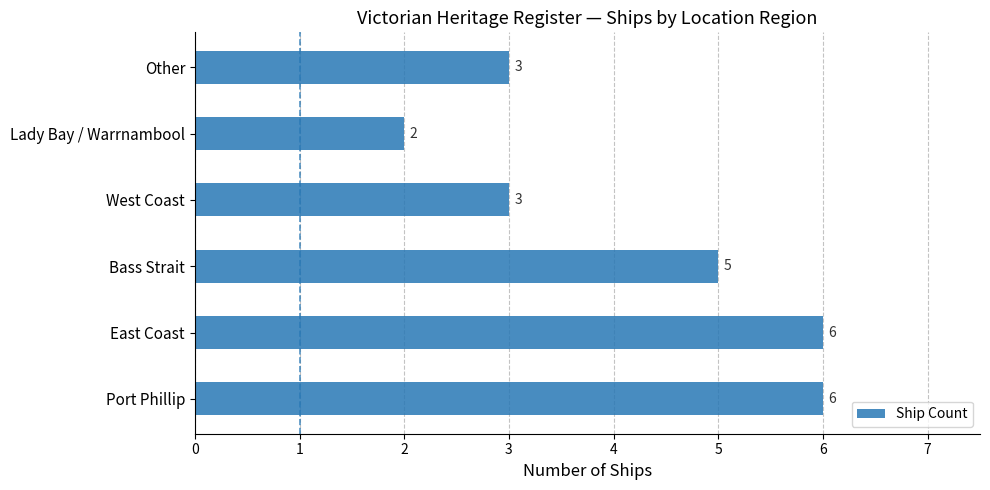

The value at Lady Bay / Warrnambool is 2. True or false?

True